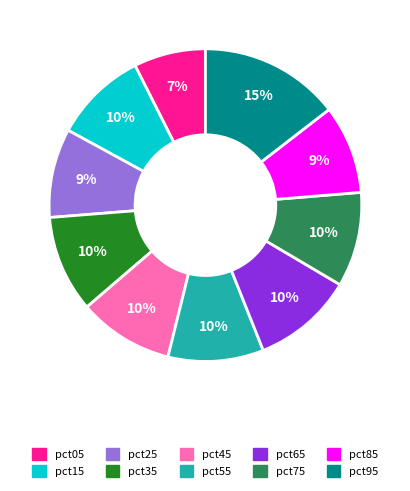

Do pct85 and pct45 together represent more than half of the pie?

No